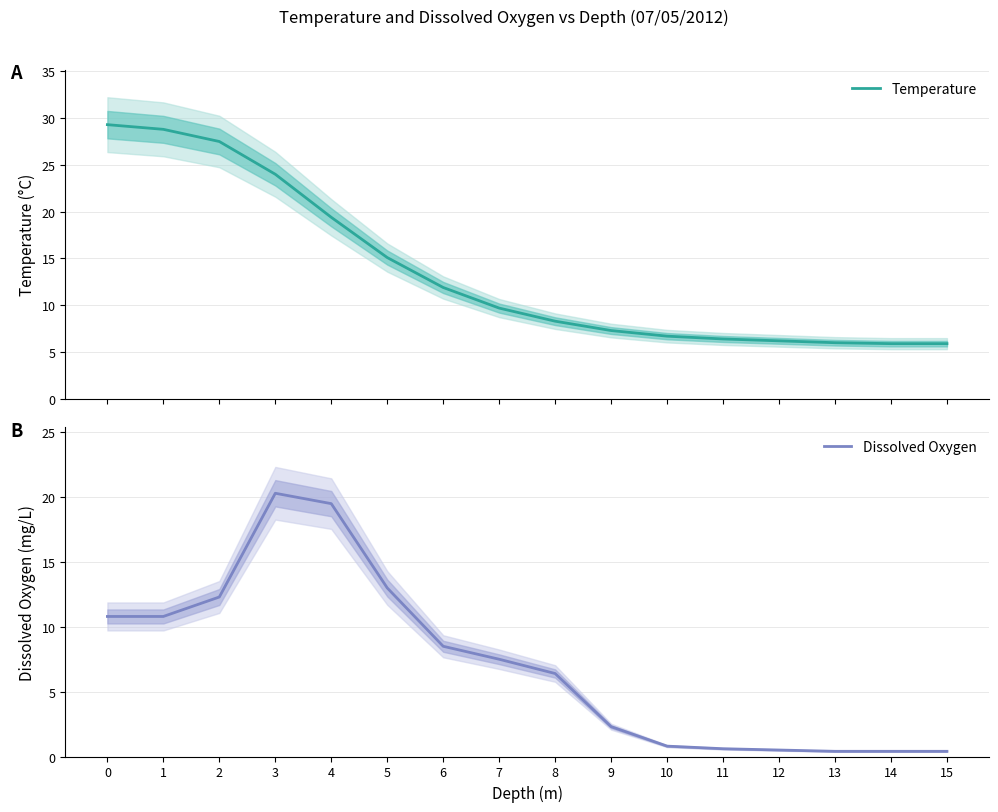

Which series changed the most between 7 and 14?

Dissolved Oxygen